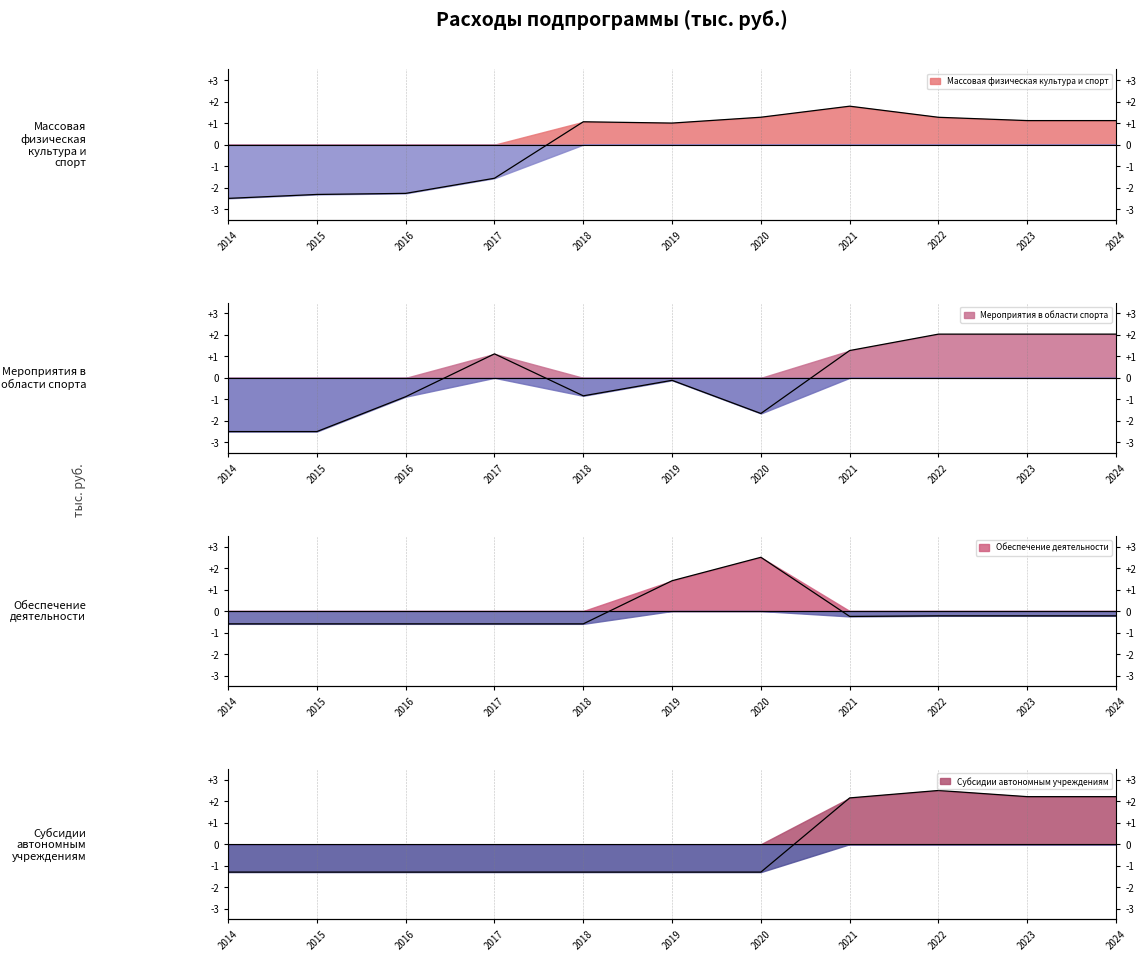

Which has a higher value, 2020 or 2024?

2020